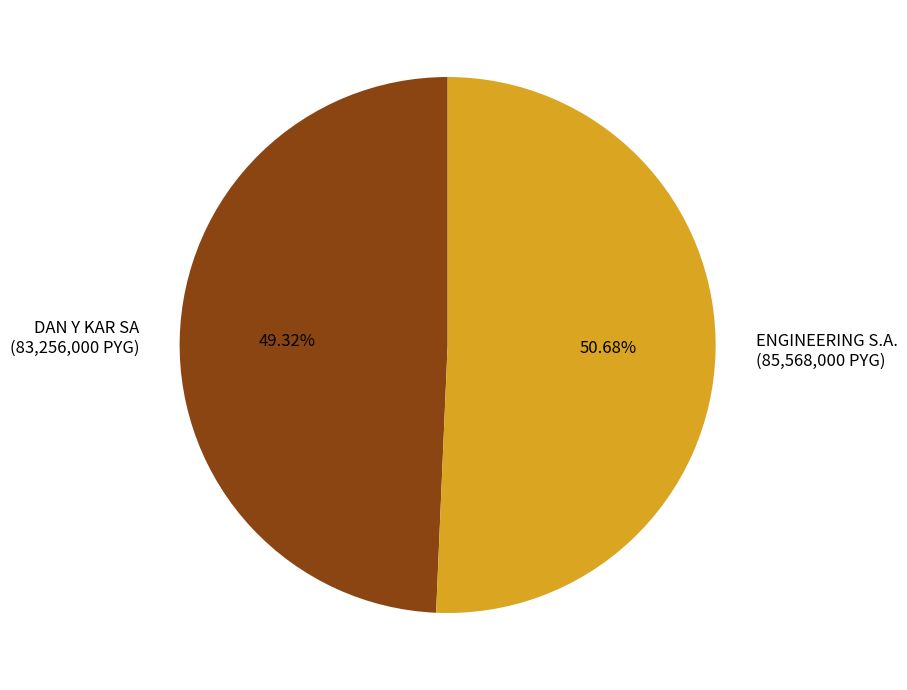

Which has a higher value, ENGINEERING S.A. or DAN Y KAR SA?

ENGINEERING S.A.